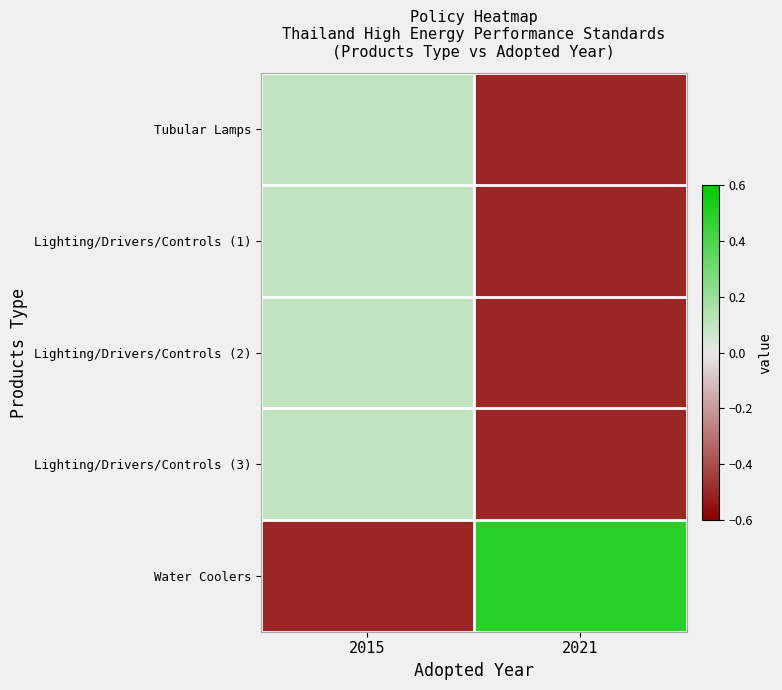

Which series has the largest total across all categories?

Water Coolers